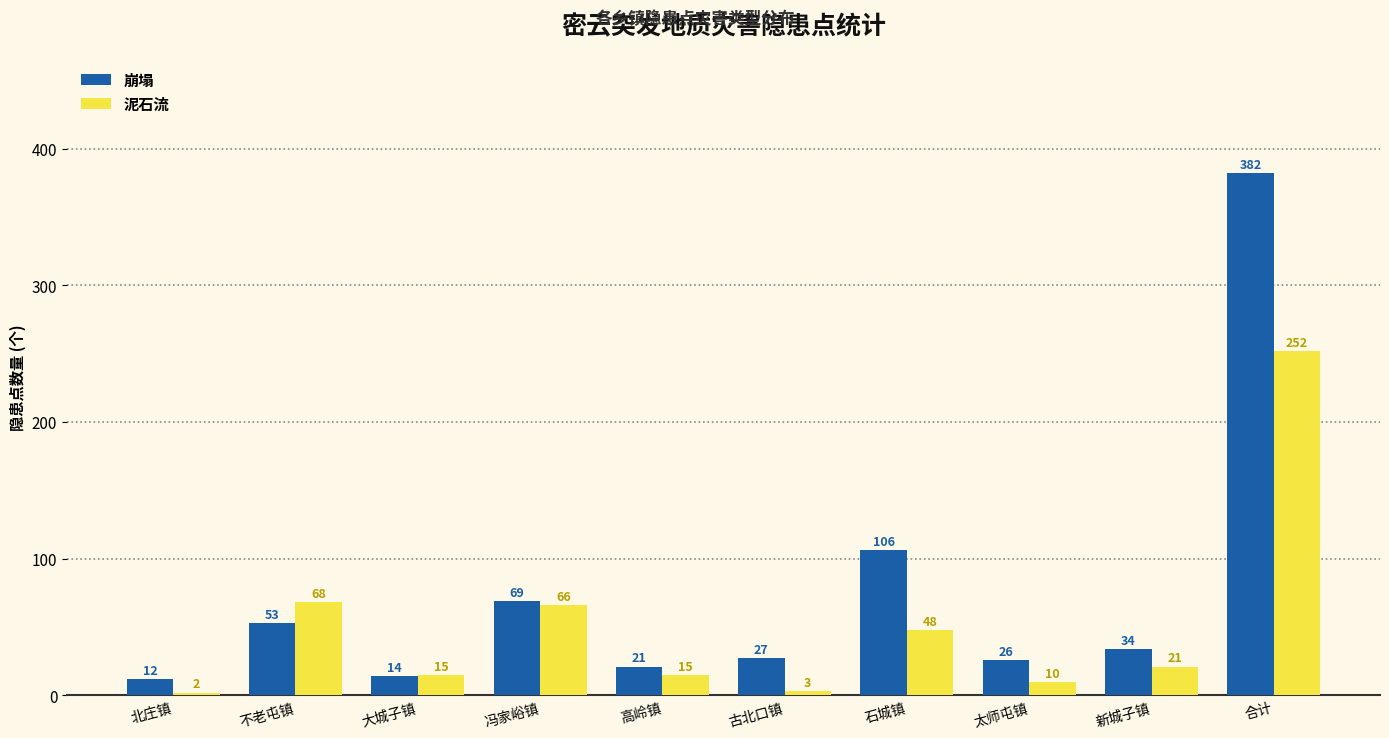

What is the spread (max minus min) of values at 合计?

130